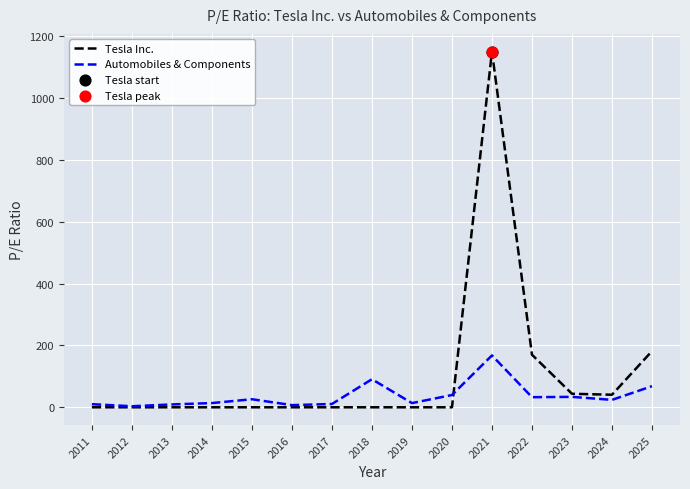

At which category is the sum across all series the highest?

2021